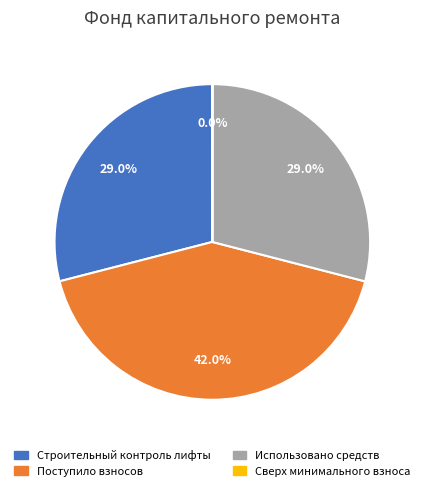

Does any single category account for the majority?

No